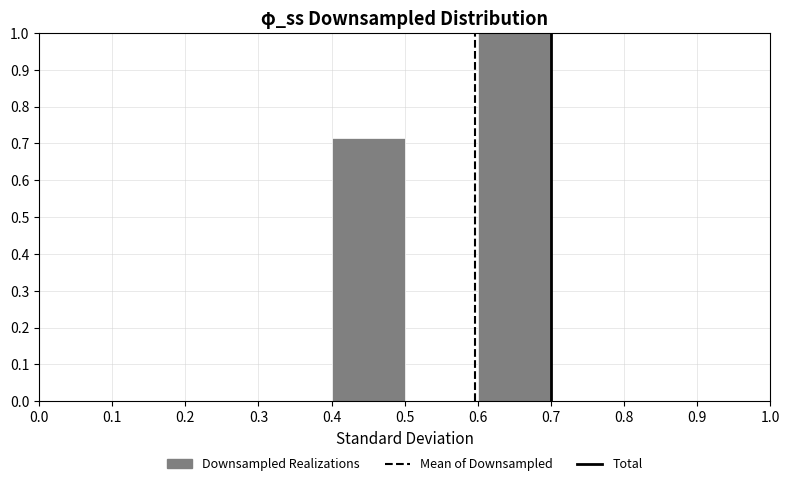

What is the height of the bar covering 0.4 to 0.5 on the x-axis? The values are not printed on the chart, so give them approximately, as read against the axis.

0.71